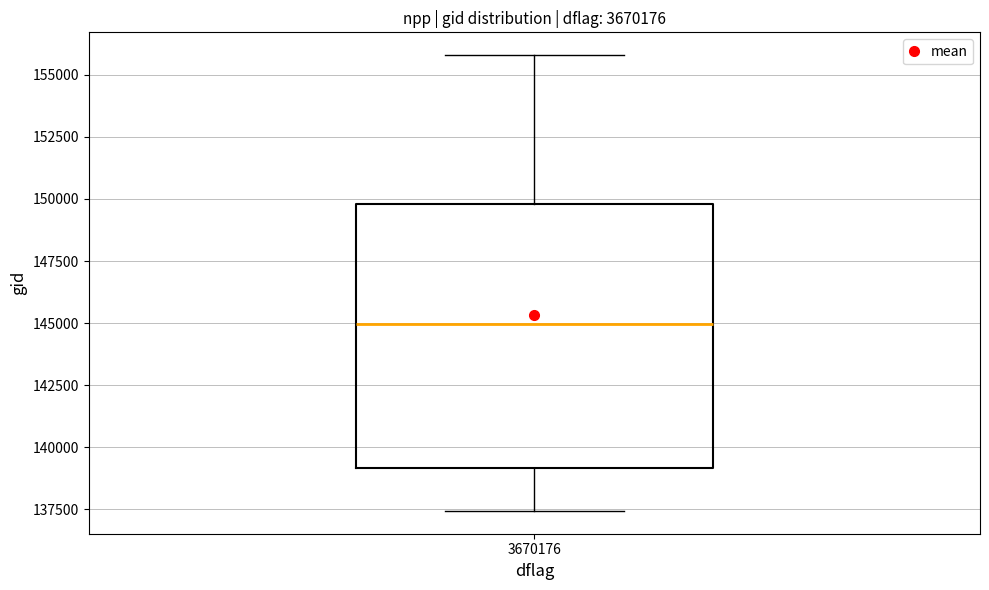

Transcribe this box plot: give where the median line is, the range the box spans, and where the two whiskers end, as read against the y-axis. The values are not printed on the chart, so give them approximately, as read against the axis.

median 145000, box 139000 to 150000, whiskers 137500 to 156000